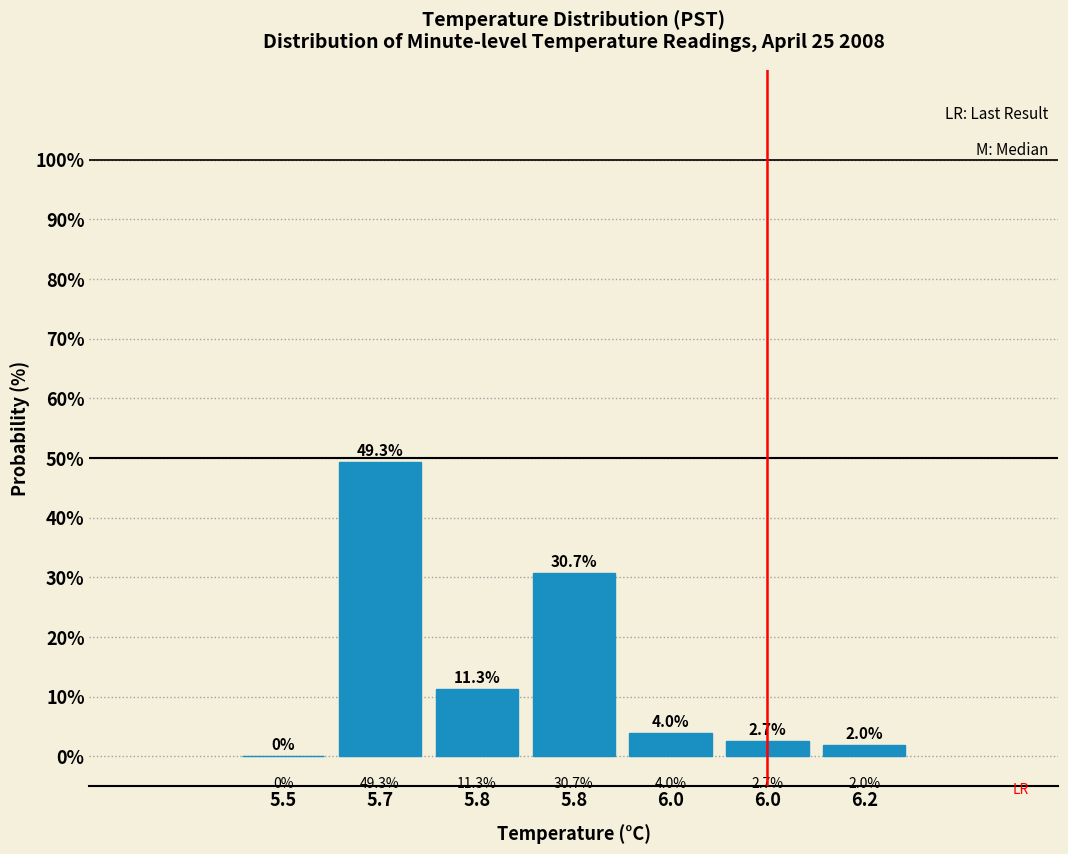

Are the bars horizontal?

No